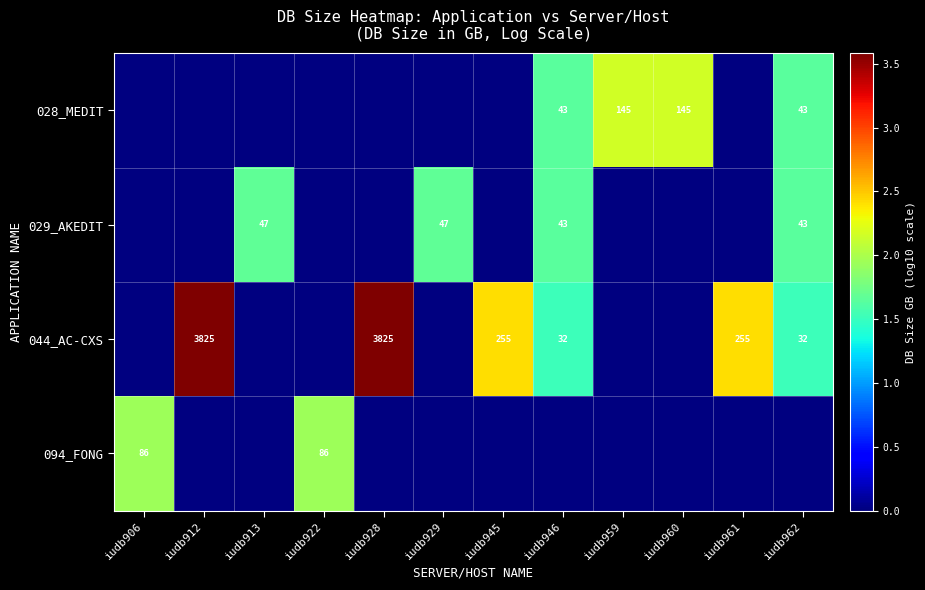

Is the value of 028_MEDIT at iudb959 greater than the value of 029_AKEDIT at iudb913?

Yes